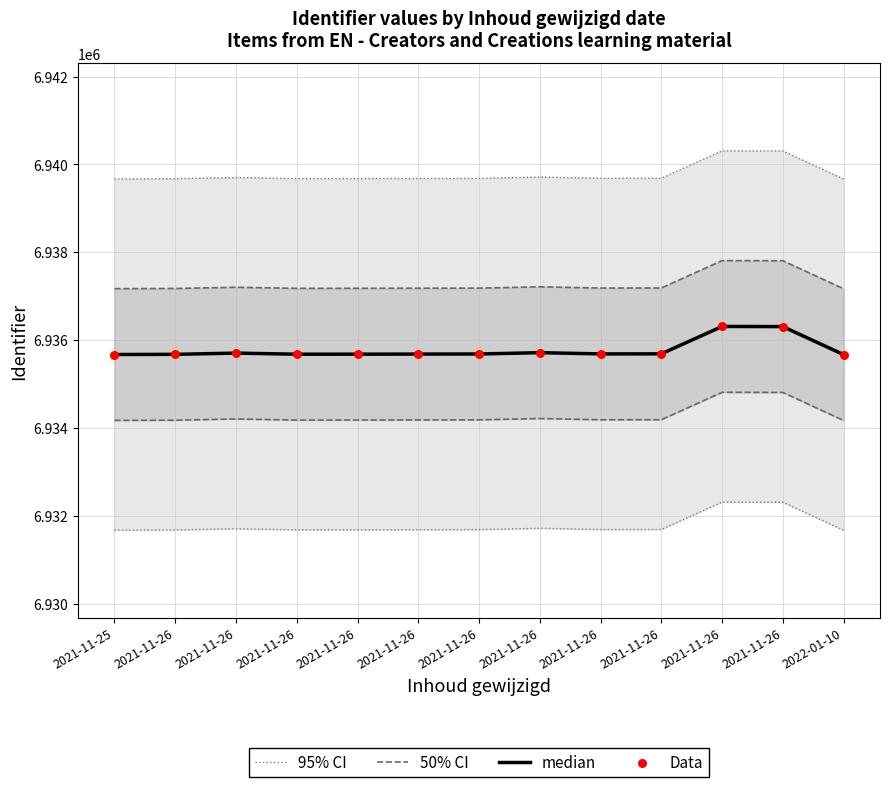

Is the value of 50% CI at 2021-11-26 greater than the value of 95% CI at 2021-11-26?

No